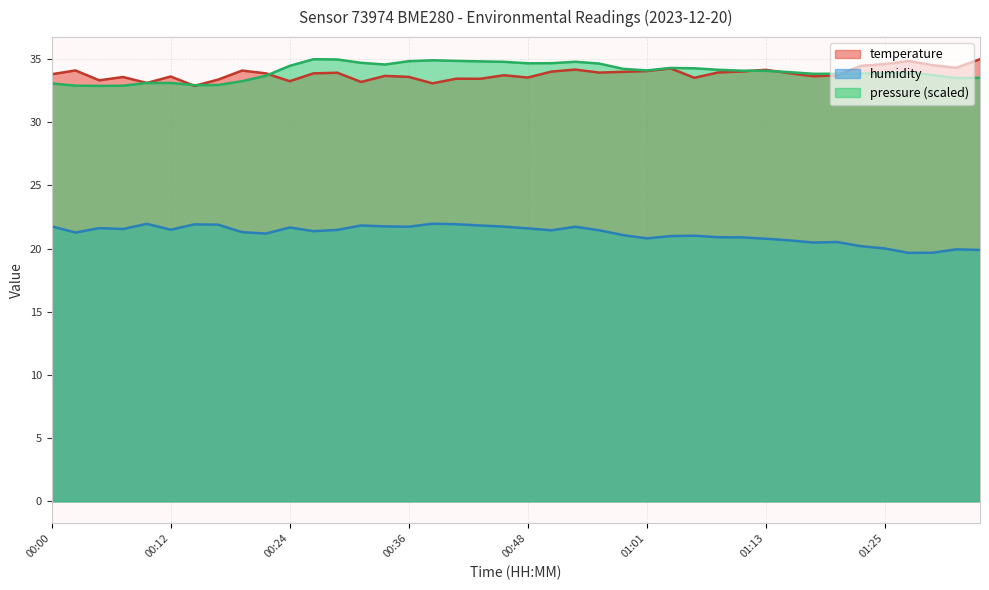

What is the total value across all series at 01:01?

89.0